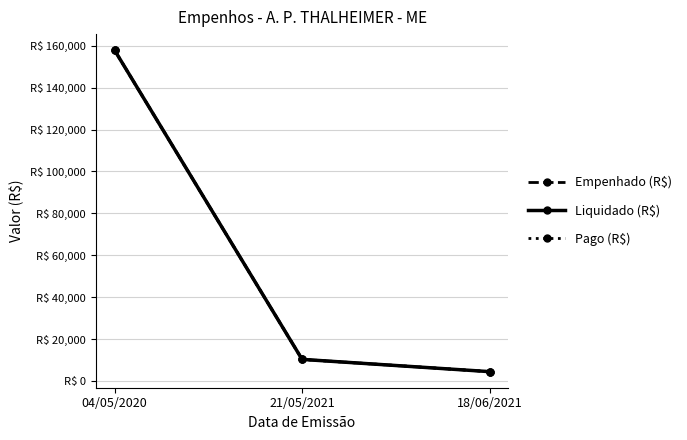

At which label does Pago (R$) first exceed 10392?

04/05/2020